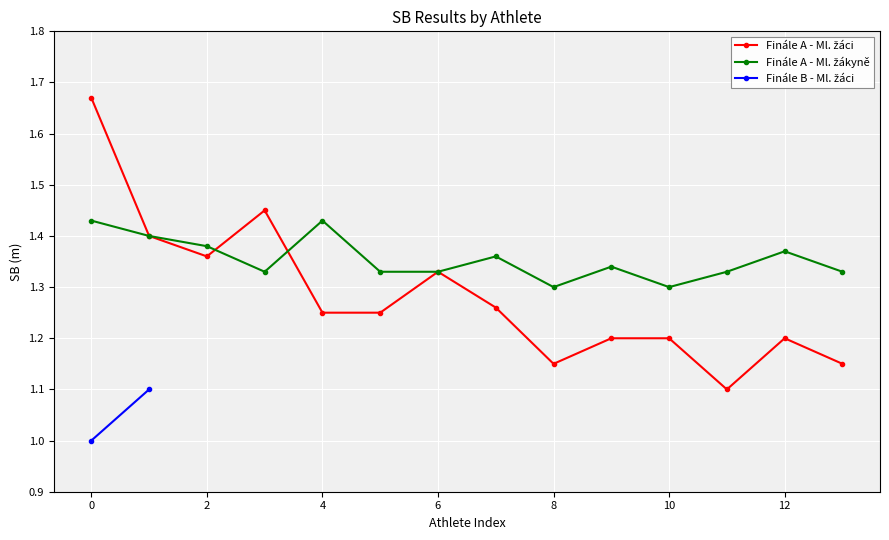

How many interior local peaks does the Finále A - Ml. žákyně series have?

4